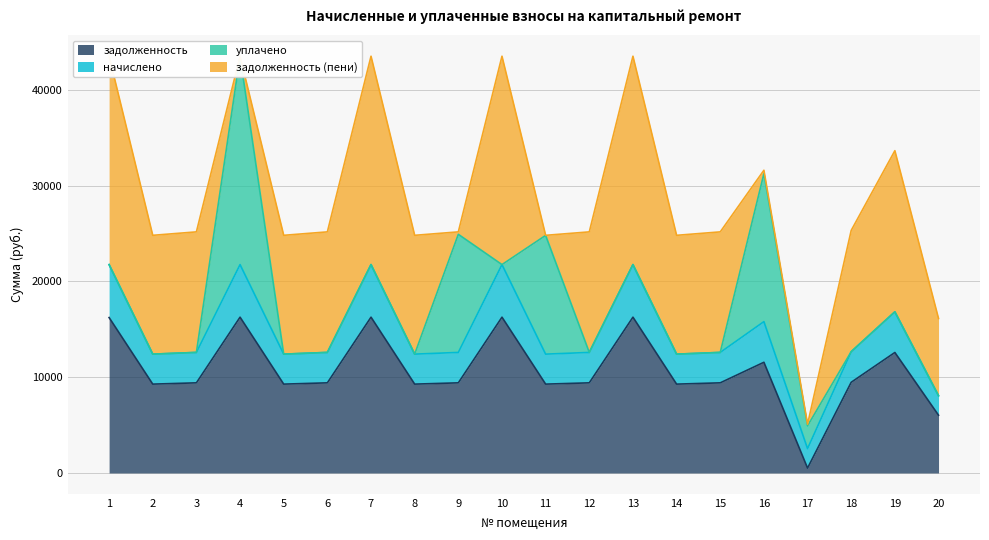

Which series has the largest total across all categories?

задолженность (пени)